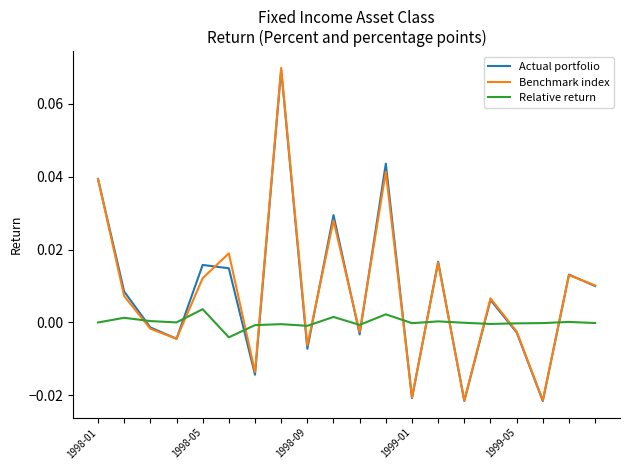

Which series has the largest range (max minus min)?

Benchmark index